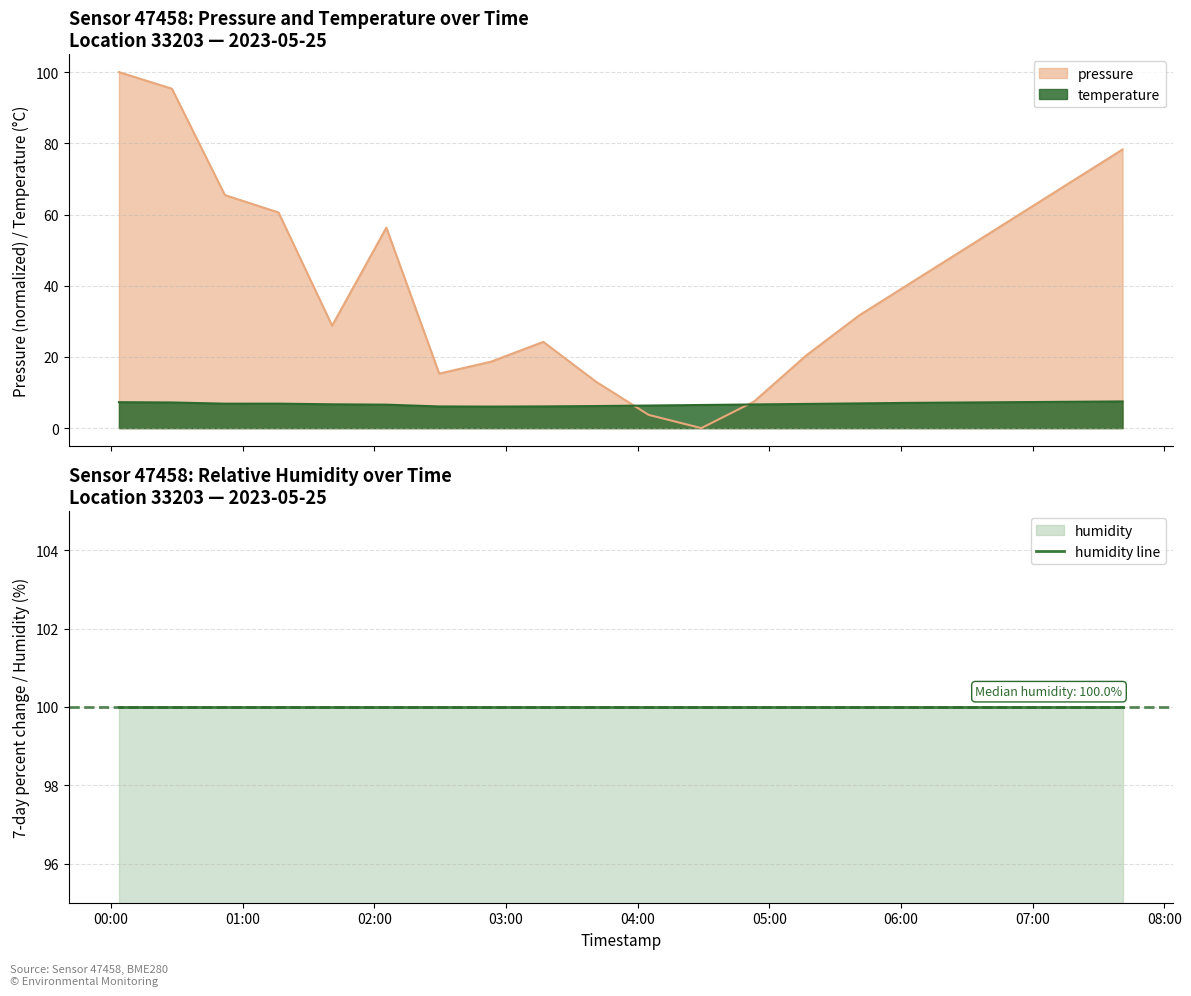

At 2023-05-25T01:16:19, list the series in order from largest to smallest.

pressure, temperature